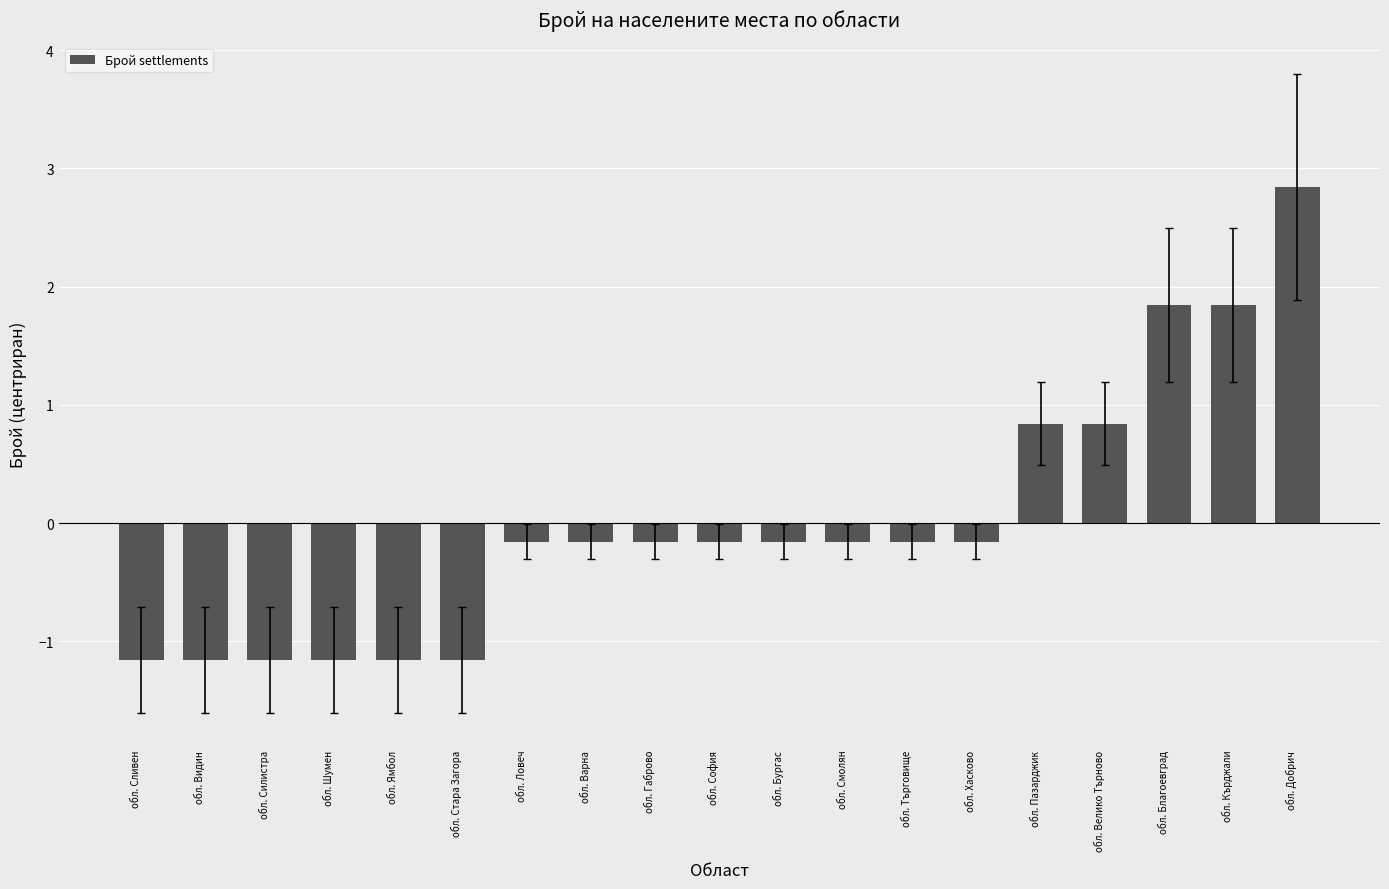

What is the sum of the values at обл. Стара Загора and обл. Хасково?

-1.3